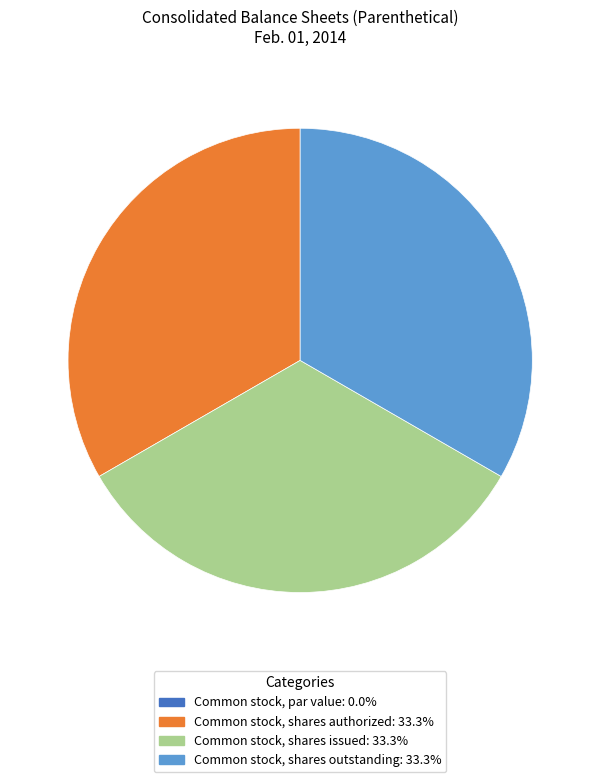

Is there a majority slice in this chart?

No